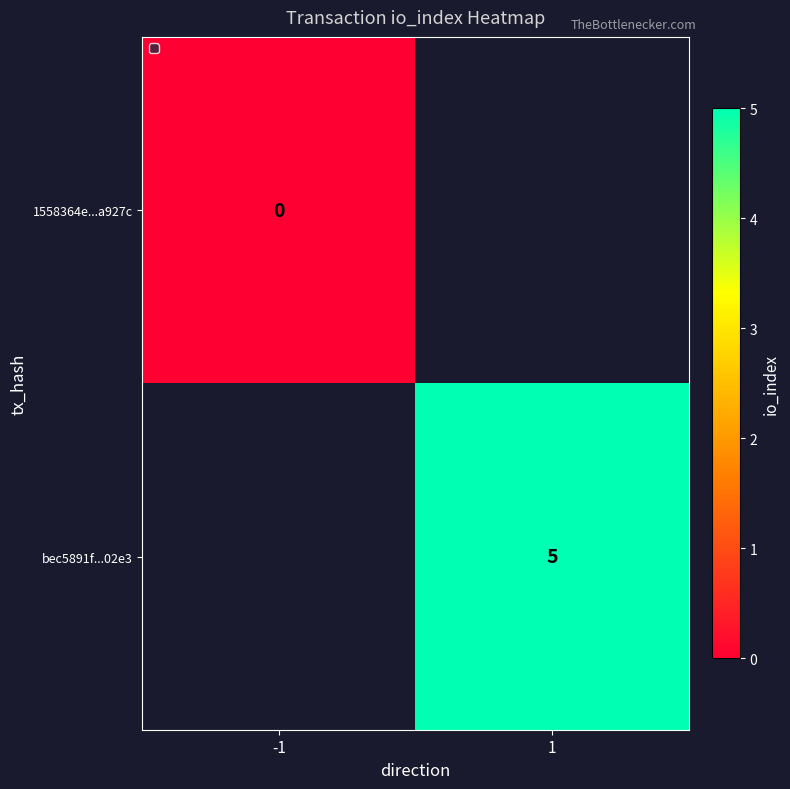

Which label corresponds to the smallest value in the chart?

-1